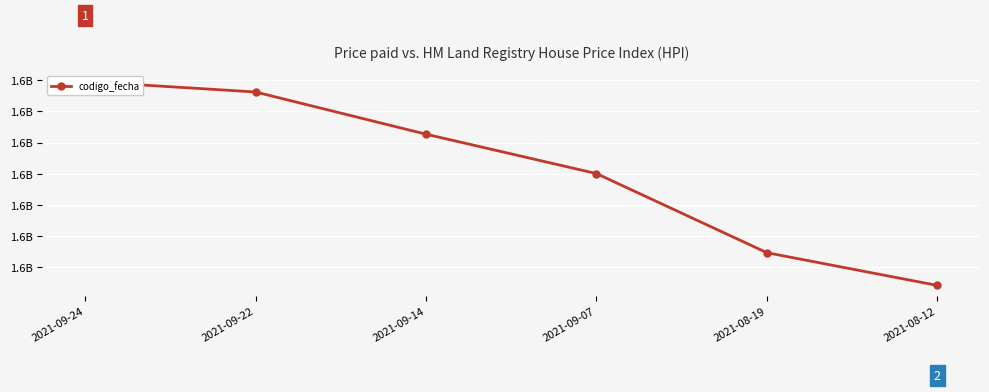

Does the chart display data point markers on the line(s)?

Yes